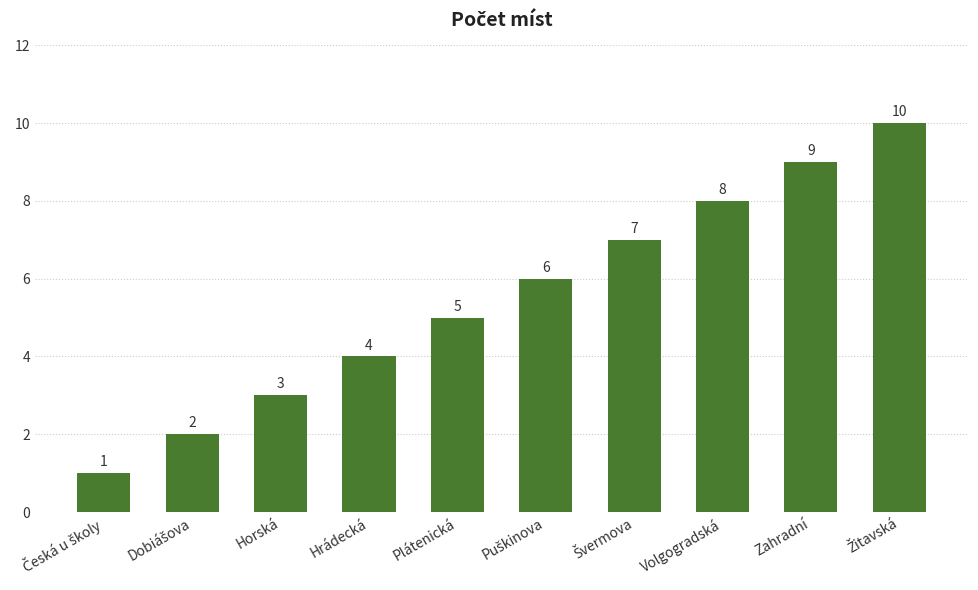

What is the label of the 7th bar from the right?

Hrádecká